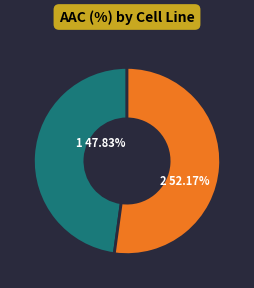

Which slice is the largest?

CTRPv2 rep 2